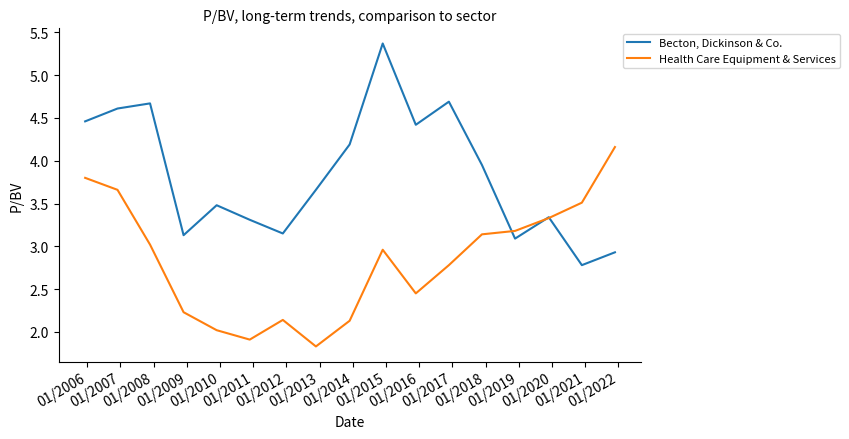

What is the maximum value shown in the chart?

5.4